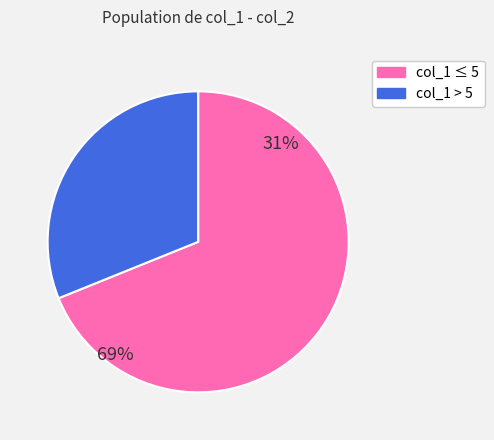

Is it true that 7 is 17% of the pie?

False